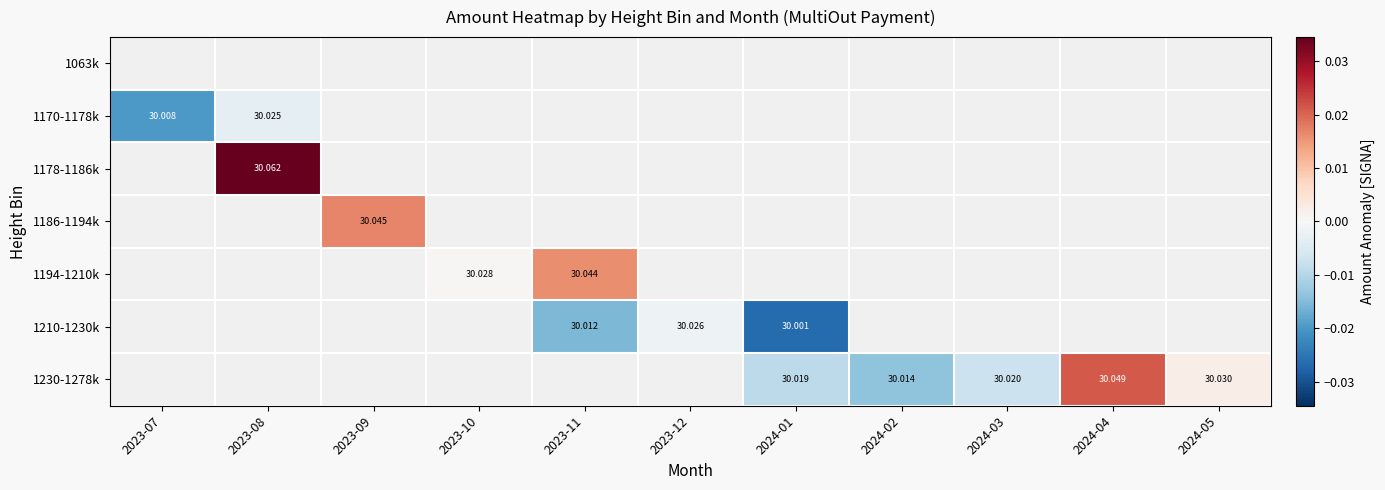

Which label corresponds to the largest value in the chart?

2023-08